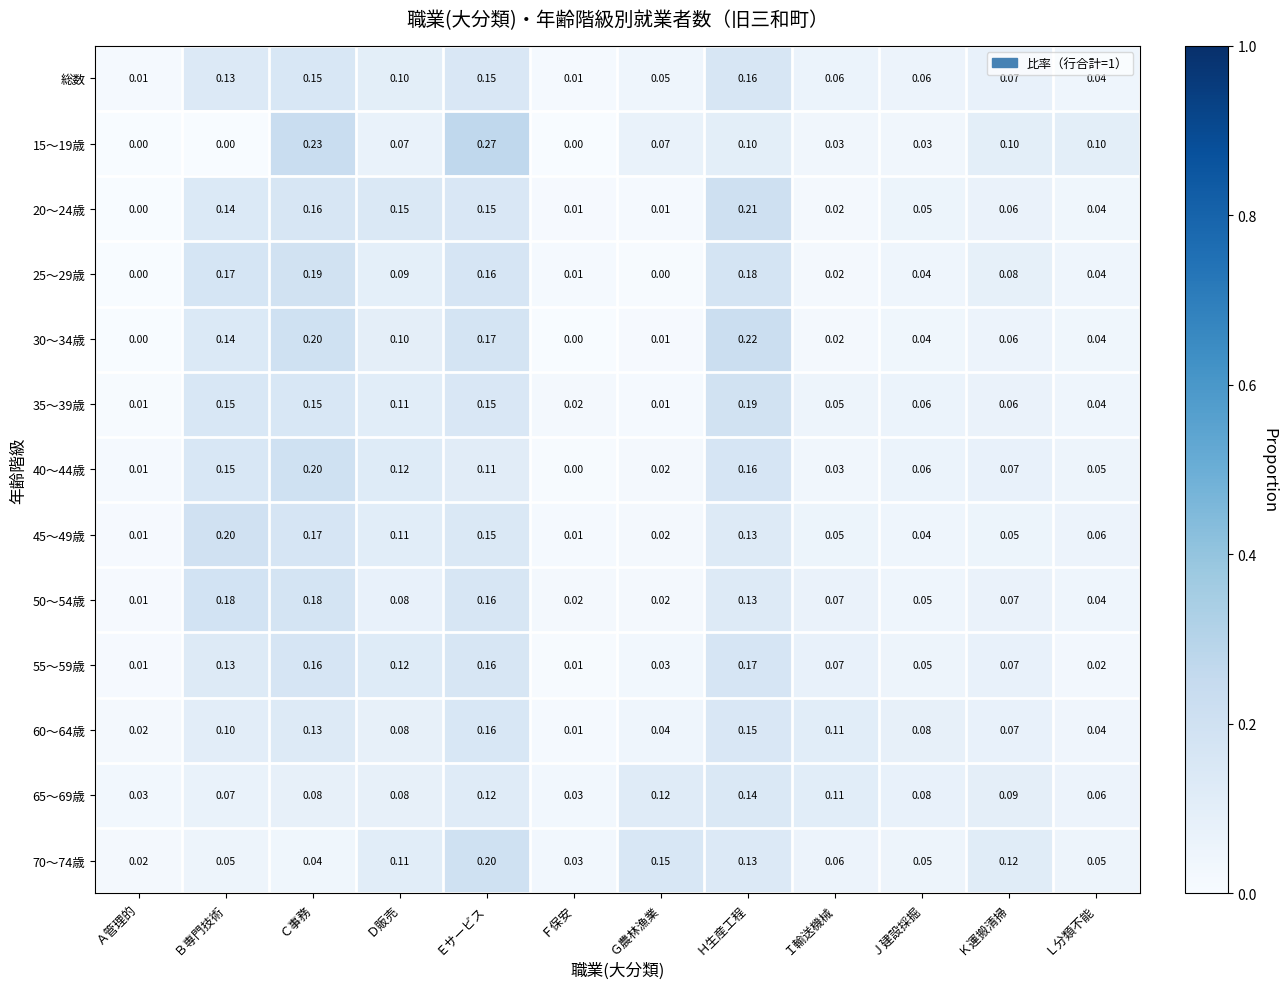

Which category has the highest value in the 25～29歳 series?

Ｃ事務